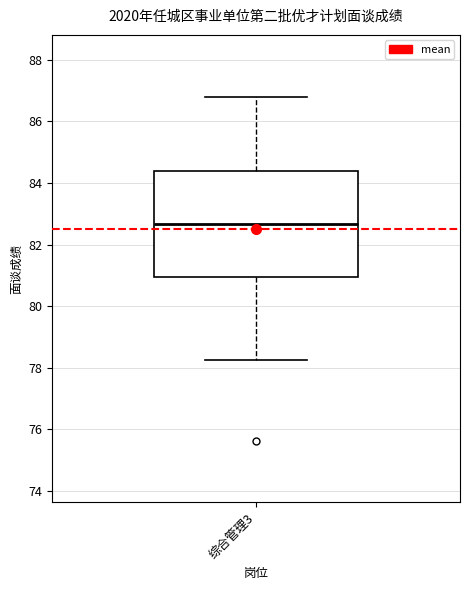

Where does the lower whisker of the box for 综合管理3 end on the y-axis? The values are not printed on the chart, so give them approximately, as read against the axis.

78.2